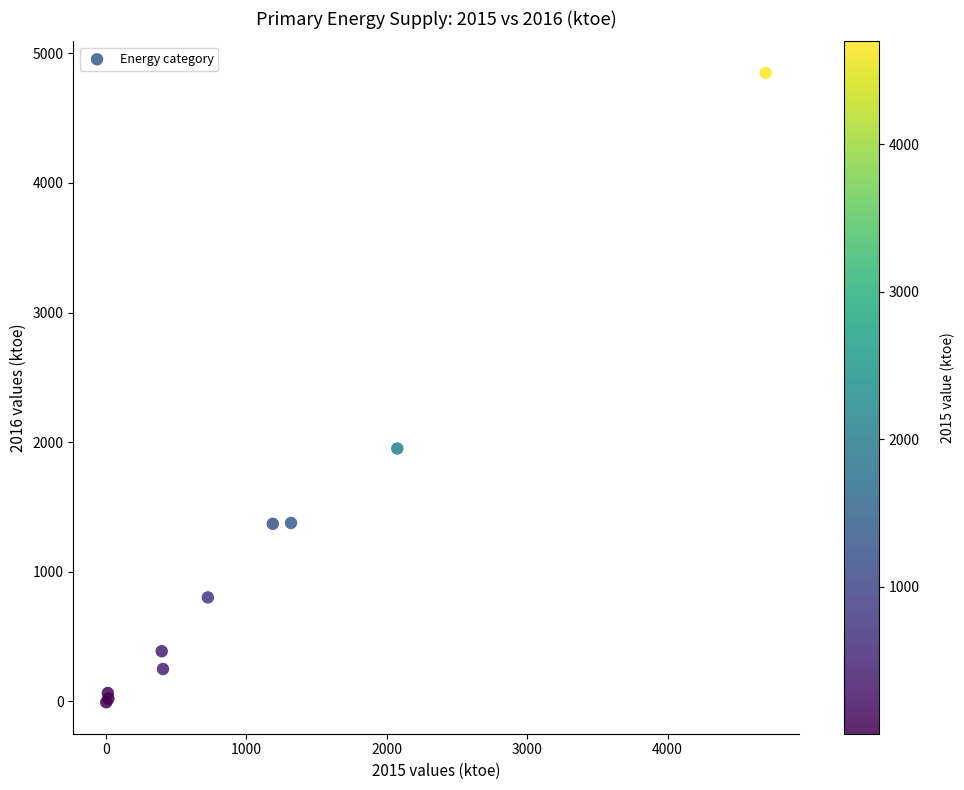

What Y value in the scatter plot is closest to 2421?

1950.9